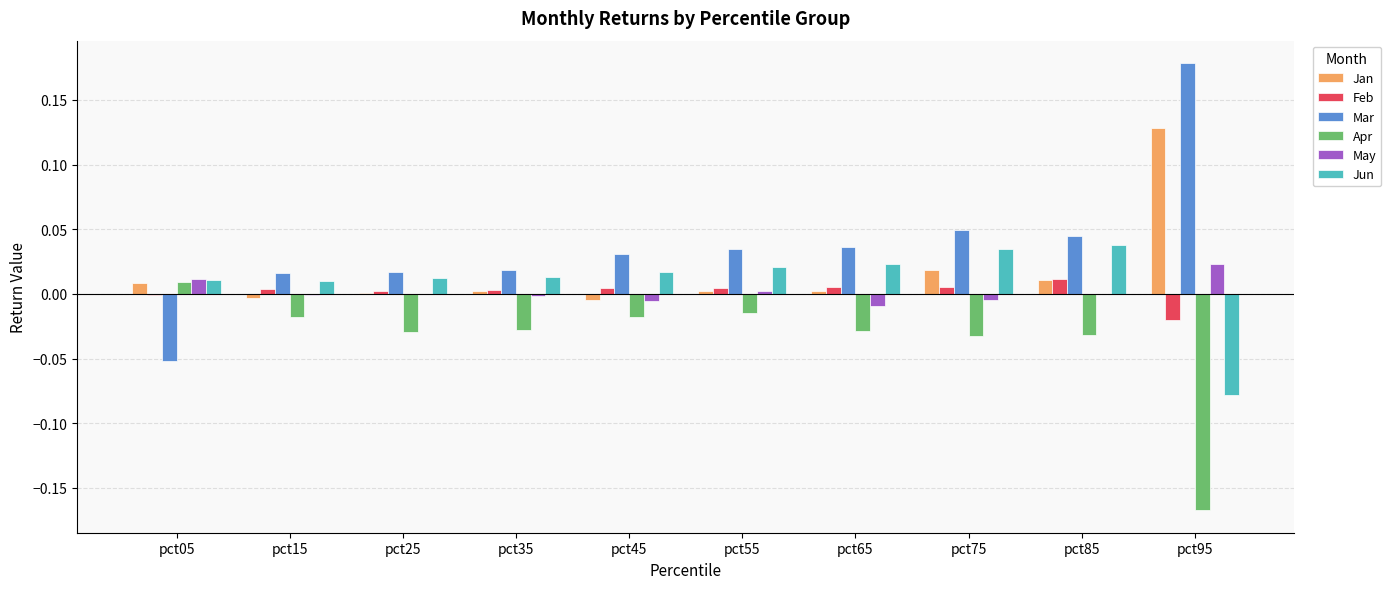

Is it true that May equals -0.0 at pct75?

True